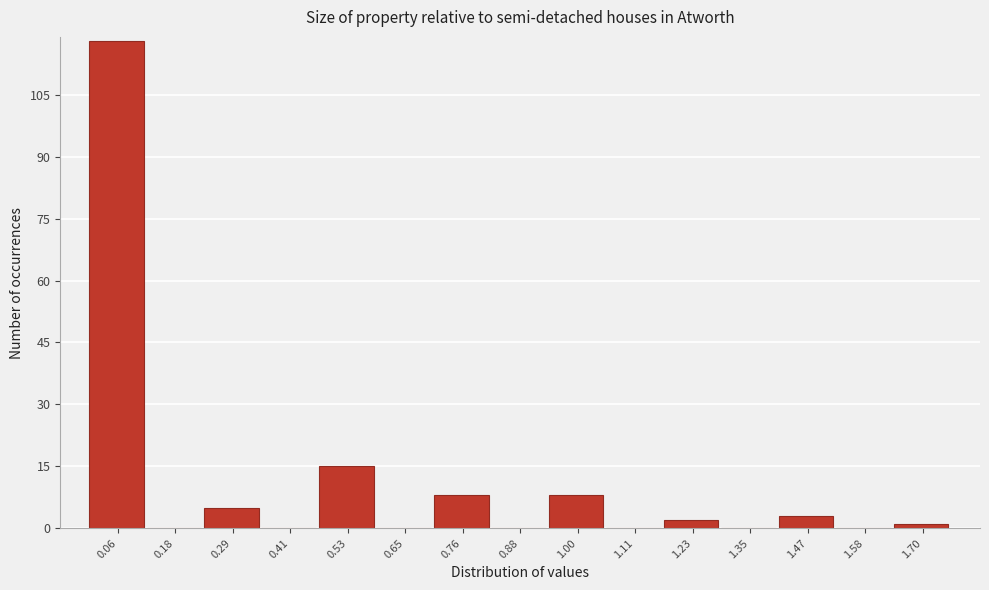

Over which range of the x-axis is the bar tallest?

0.00 to 0.12